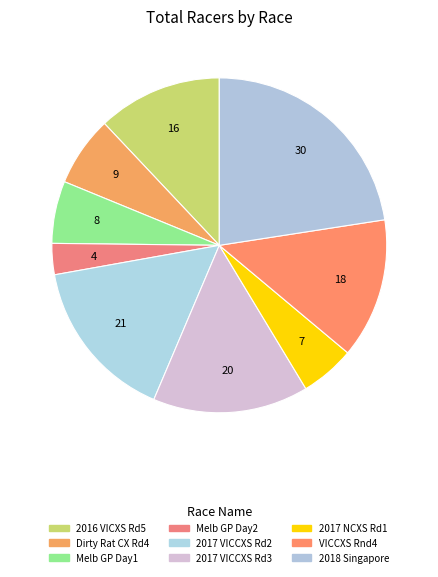

Which slice is the largest?

2018 Singapore